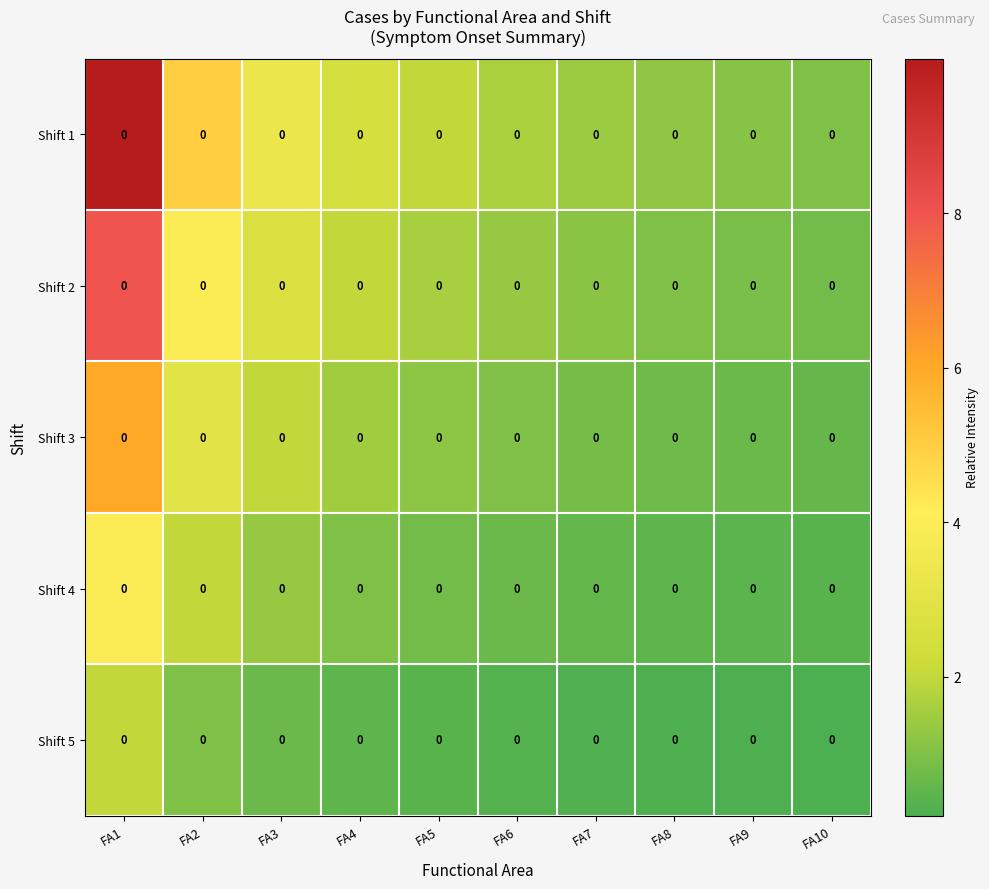

What is the difference between the maximum and minimum values in the Shift 3 series?

5.4